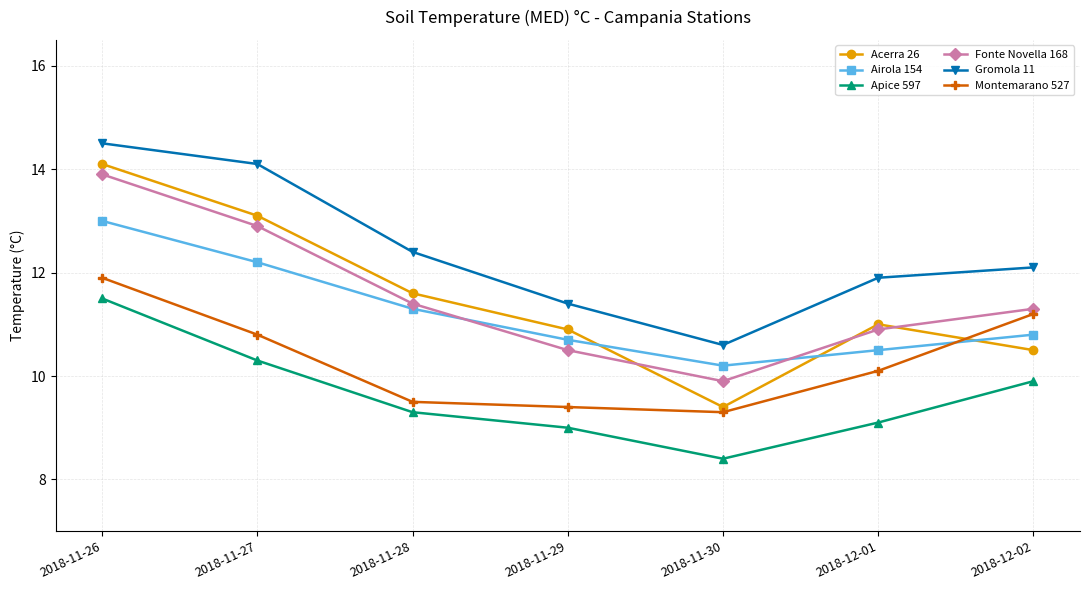

Reading left to right, extract all data points from this chart.

Acerra 26: 2018-11-26=14.1	2018-11-27=13.1	2018-11-28=11.6	2018-11-29=10.9	2018-11-30=9.4	2018-12-01=11.0	2018-12-02=10.5
Airola 154: 2018-11-26=13.0	2018-11-27=12.2	2018-11-28=11.3	2018-11-29=10.7	2018-11-30=10.2	2018-12-01=10.5	2018-12-02=10.8
Apice 597: 2018-11-26=11.5	2018-11-27=10.3	2018-11-28=9.3	2018-11-29=9.0	2018-11-30=8.4	2018-12-01=9.1	2018-12-02=9.9
Fonte Novella 168: 2018-11-26=13.9	2018-11-27=12.9	2018-11-28=11.4	2018-11-29=10.5	2018-11-30=9.9	2018-12-01=10.9	2018-12-02=11.3
Gromola 11: 2018-11-26=14.5	2018-11-27=14.1	2018-11-28=12.4	2018-11-29=11.4	2018-11-30=10.6	2018-12-01=11.9	2018-12-02=12.1
Montemarano 527: 2018-11-26=11.9	2018-11-27=10.8	2018-11-28=9.5	2018-11-29=9.4	2018-11-30=9.3	2018-12-01=10.1	2018-12-02=11.2